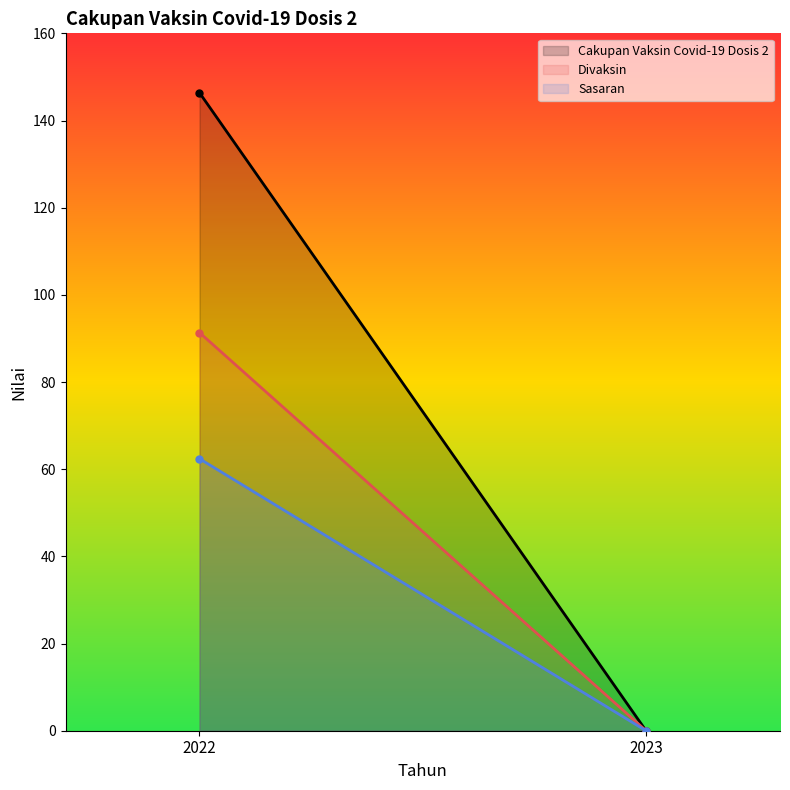

How many values in the Cakupan Vaksin Covid-19 Dosis 2 series are below 146?

1